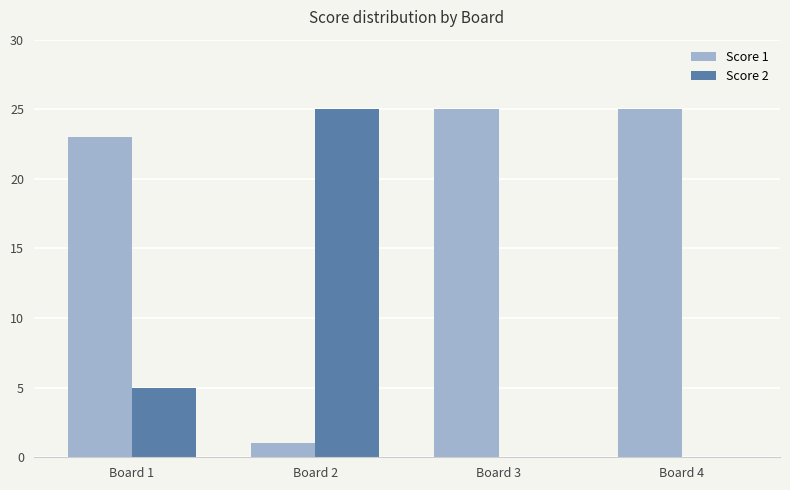

Reading left to right, transcribe all the data shown in this chart.

Score 1: 23	1	25	25
Score 2: 5	25	0	0